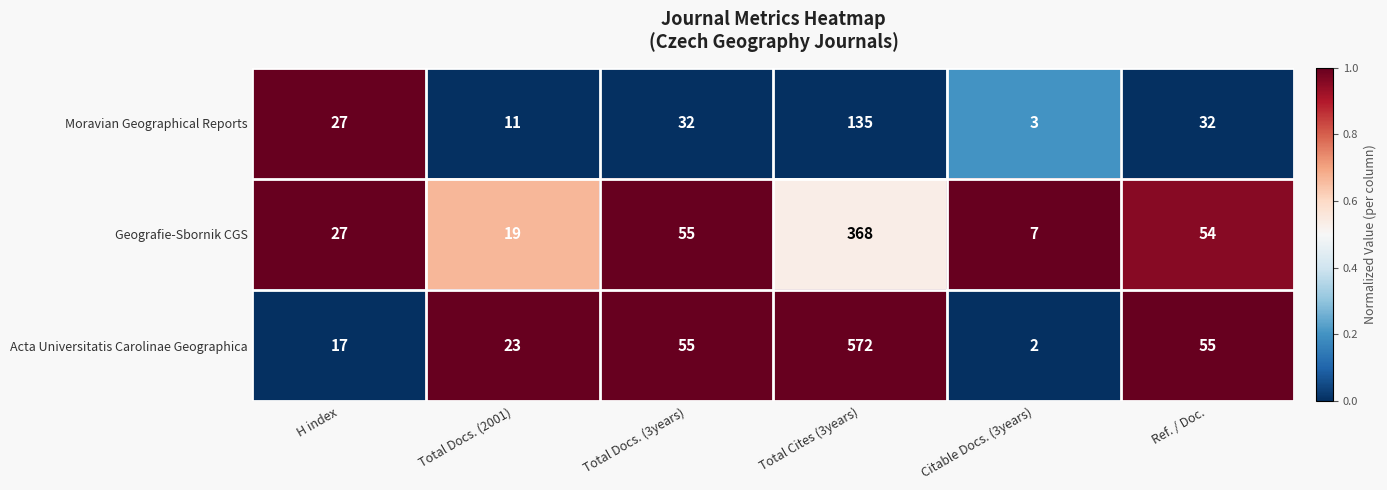

Reading right to left, extract all data points from this chart.

Moravian Geographical Reports: Ref. / Doc.=32	Citable Docs. (3years)=3	Total Cites (3years)=135	Total Docs. (3years)=32	Total Docs. (2001)=11	H index=27
Geografie-Sbornik CGS: Ref. / Doc.=54	Citable Docs. (3years)=7	Total Cites (3years)=368	Total Docs. (3years)=55	Total Docs. (2001)=19	H index=27
Acta Universitatis Carolinae Geographica: Ref. / Doc.=55	Citable Docs. (3years)=2	Total Cites (3years)=572	Total Docs. (3years)=55	Total Docs. (2001)=23	H index=17